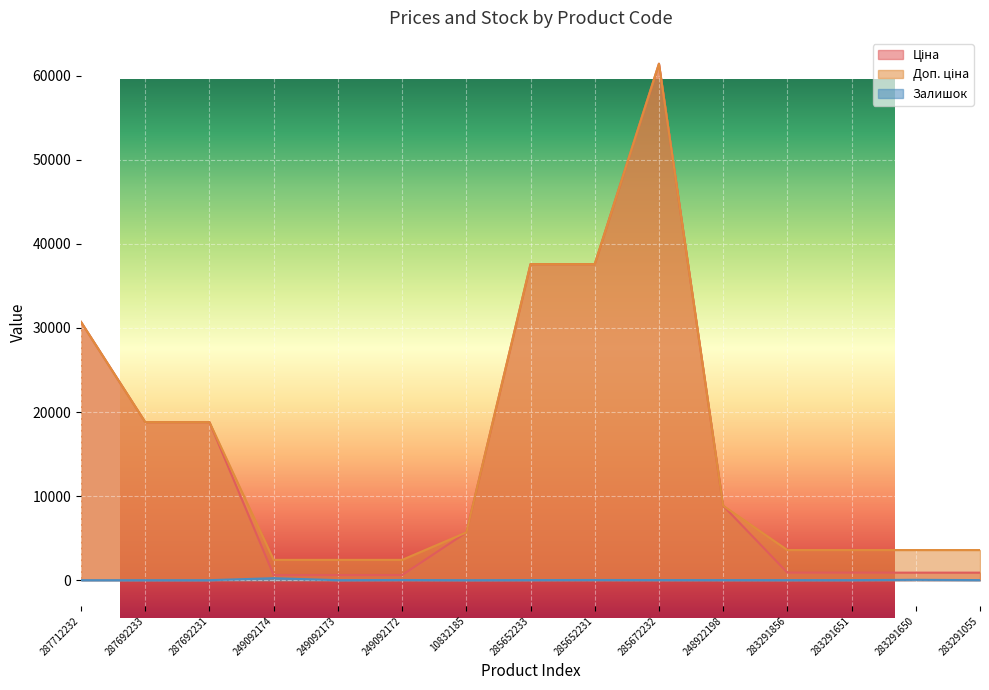

At which category is the sum across all series the highest?

285672232